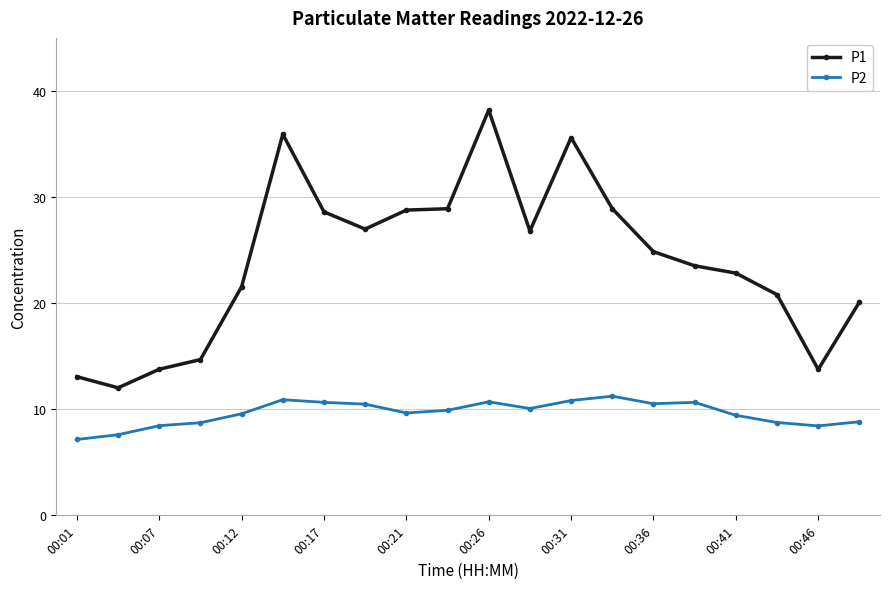

List the series in order of their peak value, highest first.

P1, P2